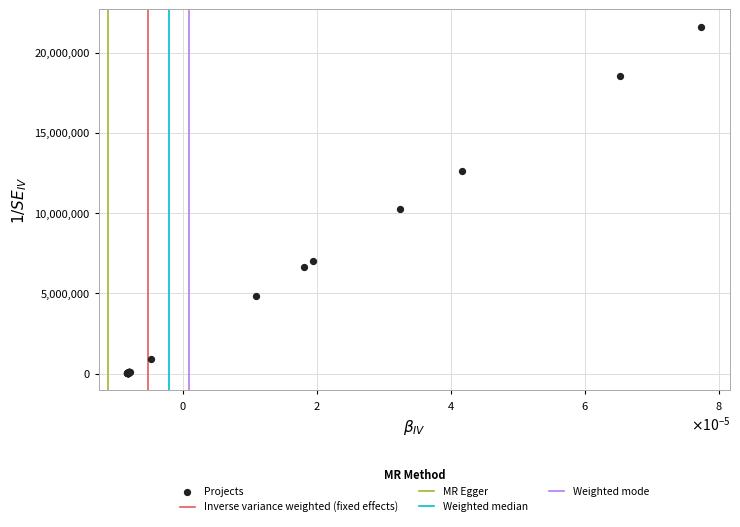

What Y value in the scatter plot is closest to 10820342?

10267188.0